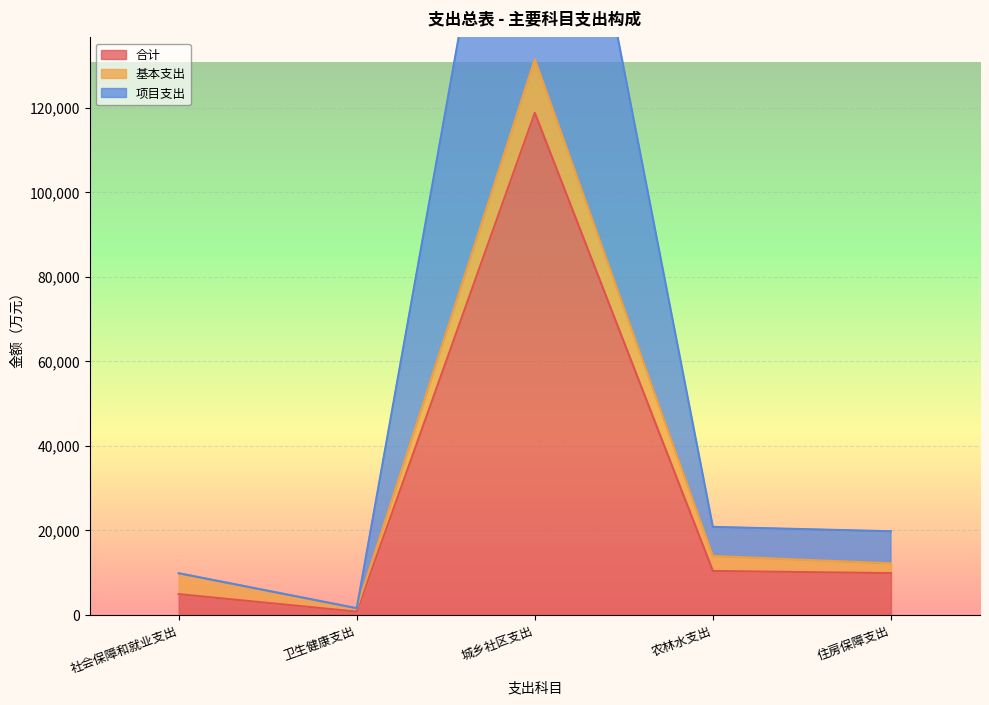

List the labels in order of 合计 value, smallest first.

卫生健康支出, 社会保障和就业支出, 住房保障支出, 农林水支出, 城乡社区支出